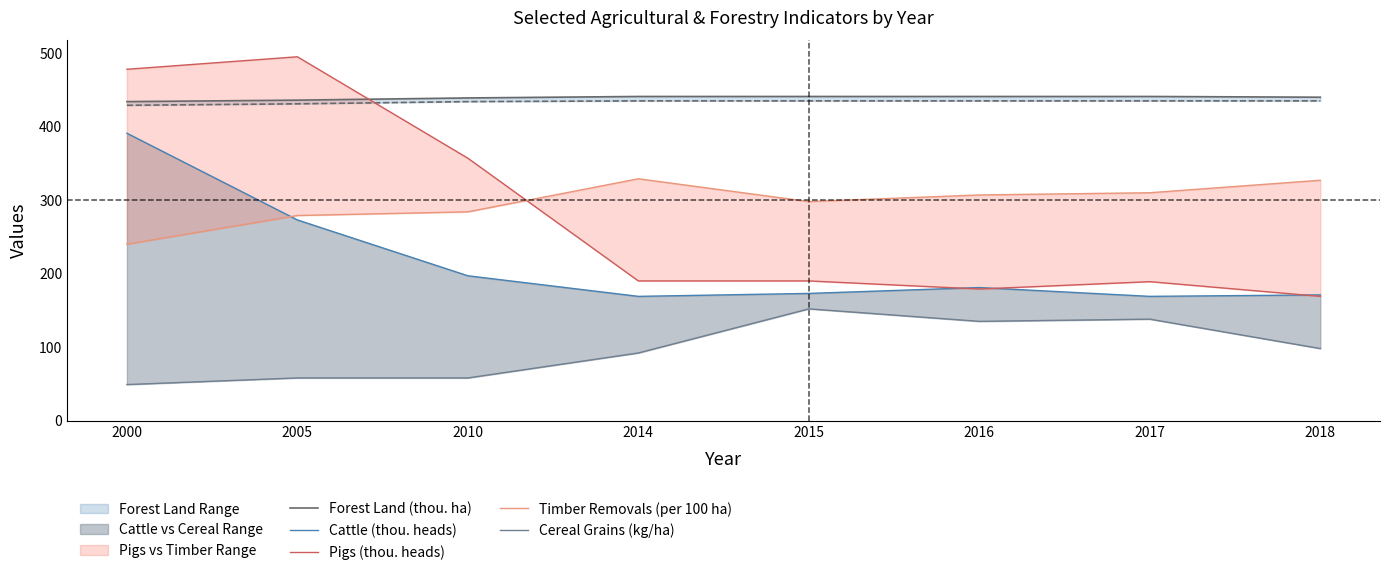

Between which two adjacent categories do Pigs (thou. heads) and Cattle (thou. heads) first intersect?

2015 and 2016